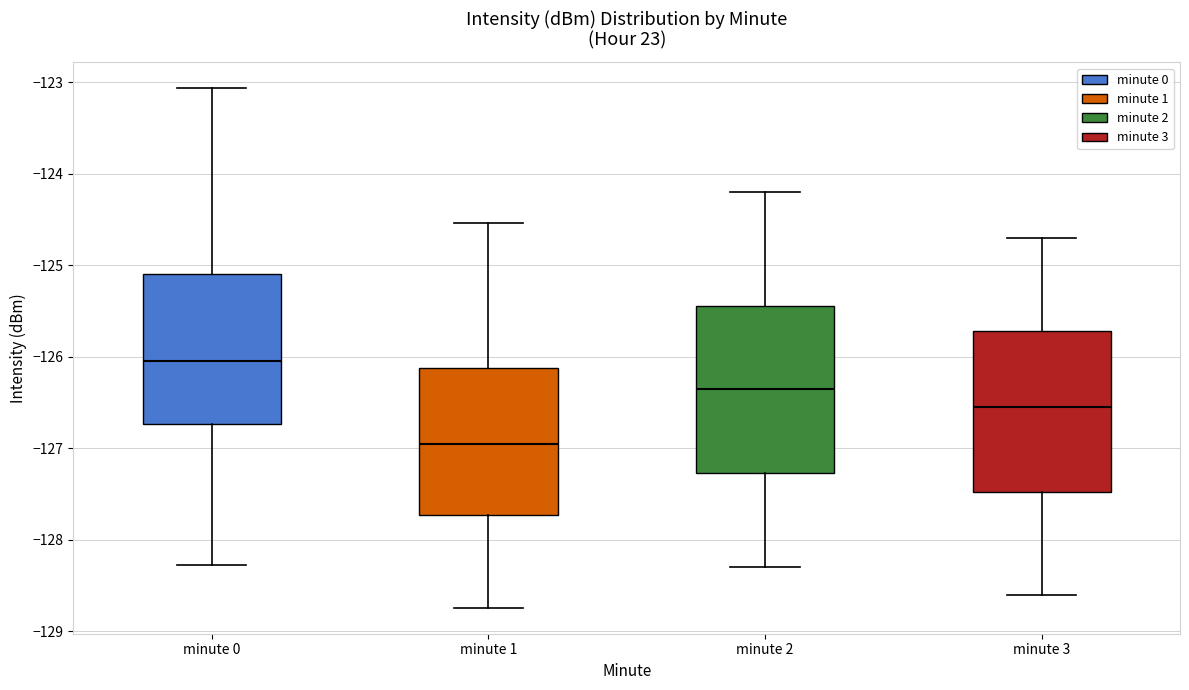

Reading left to right, read every box against the y-axis: the position of its median line, the range the box covers, and the ends of its whiskers. The values are not printed on the chart, so give them approximately, as read against the axis.

minute 0: median -126.0, box -126.7 to -125.1, whiskers -128.3 to -123.1
minute 1: median -127.0, box -127.7 to -126.1, whiskers -128.7 to -124.5
minute 2: median -126.3, box -127.3 to -125.4, whiskers -128.3 to -124.2
minute 3: median -126.5, box -127.5 to -125.7, whiskers -128.6 to -124.7